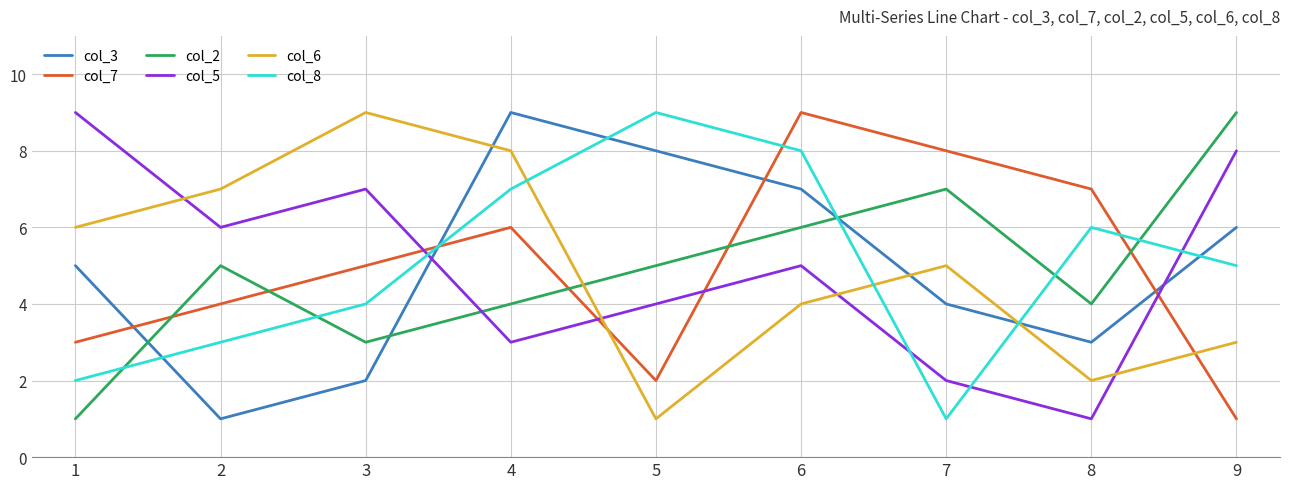

Between 1 and 8, which series saw the biggest shift?

col_5